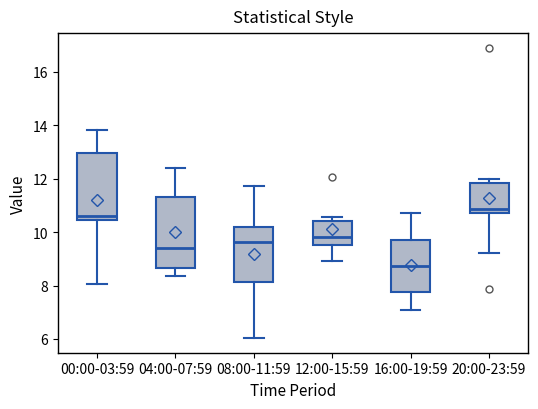

Where is the upper edge of the box for 04:00-07:59 on the y-axis? The values are not printed on the chart, so give them approximately, as read against the axis.

11.4